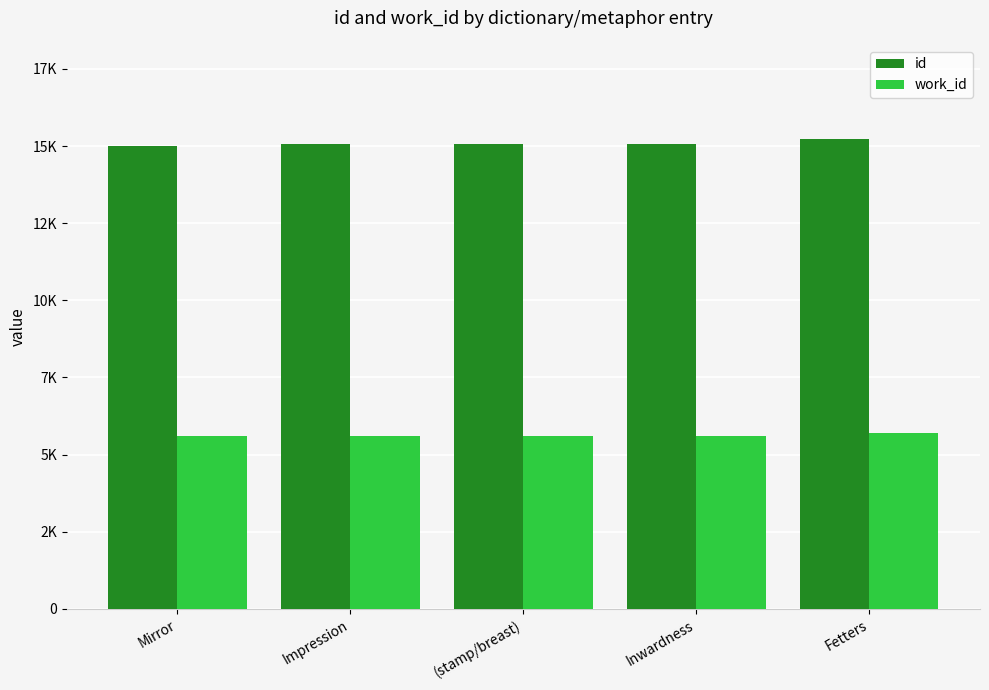

Does the chart contain any negative values?

No